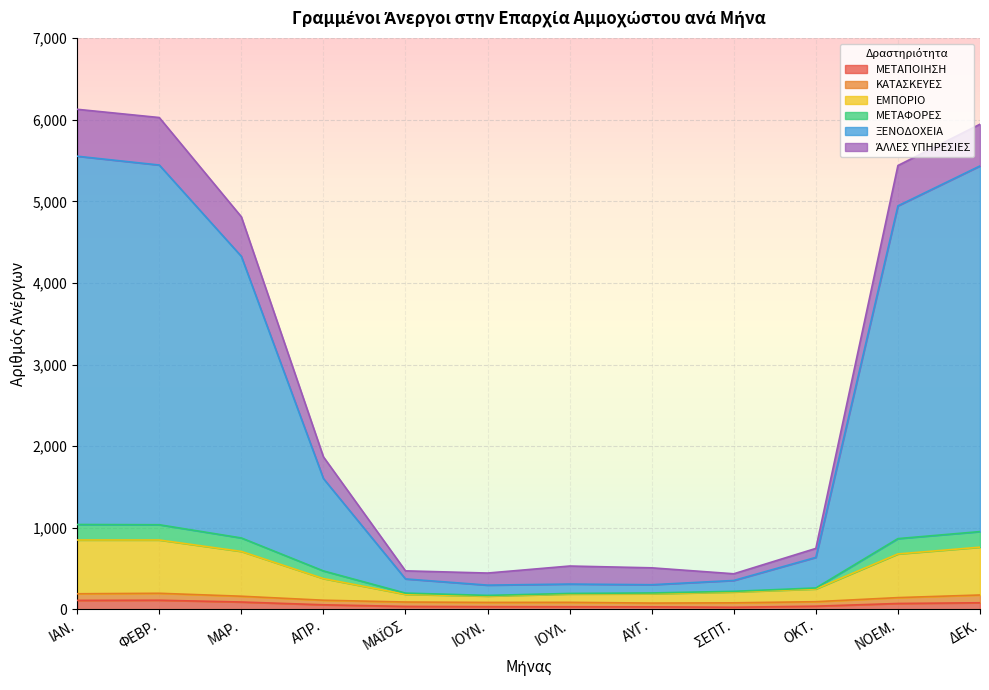

What is the total value across all series at ΜΑΡ.?

4812